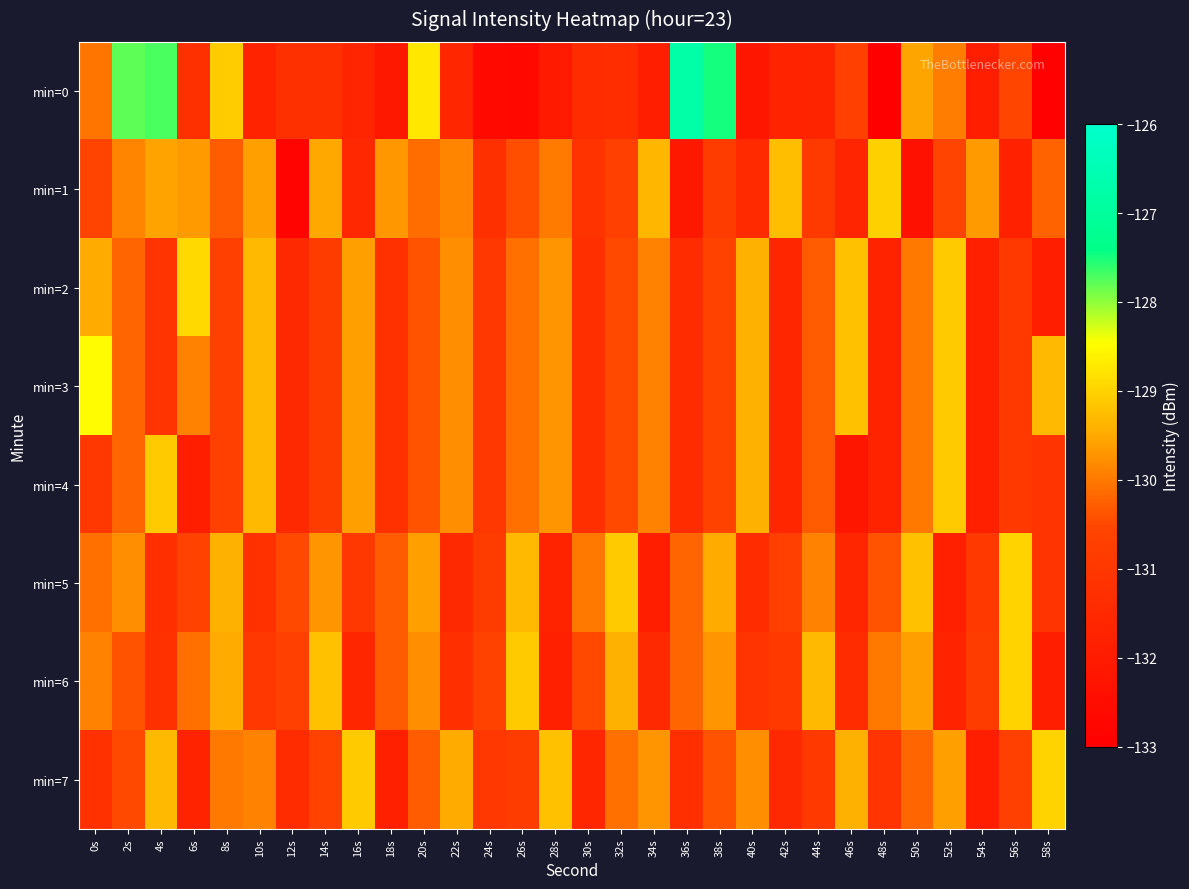

Reading left to right, list all the values displayed in this chart.

min=0: 0s=-130.0	2s=-127.8	4s=-127.7	6s=-131.3	8s=-129.1	10s=-131.7	12s=-131.3	14s=-131.2	16s=-131.6	18s=-132.1	20s=-128.8	22s=-131.6	24s=-132.6	26s=-132.7	28s=-132.0	30s=-131.4	32s=-131.4	34s=-131.9	36s=-126.8	38s=-127.5	40s=-132.2	42s=-131.7	44s=-131.7	46s=-130.7	48s=-133.0	50s=-129.5	52s=-130.0	54s=-131.9	56s=-130.5	58s=-132.9
min=1: 0s=-130.6	2s=-129.9	4s=-129.6	6s=-129.7	8s=-130.3	10s=-129.6	12s=-132.8	14s=-129.5	16s=-131.5	18s=-129.7	20s=-130.1	22s=-129.9	24s=-131.2	26s=-130.5	28s=-130.0	30s=-131.1	32s=-130.7	34s=-129.3	36s=-132.1	38s=-130.8	40s=-131.5	42s=-129.2	44s=-130.9	46s=-131.7	48s=-129.0	50s=-132.3	52s=-130.6	54s=-129.7	56s=-131.8	58s=-130.2
min=2: 0s=-129.5	2s=-130.2	4s=-131.1	6s=-128.9	8s=-130.7	10s=-129.3	12s=-131.5	14s=-130.8	16s=-129.6	18s=-131.2	20s=-130.4	22s=-129.8	24s=-131.0	26s=-130.1	28s=-129.7	30s=-131.3	32s=-130.5	34s=-129.9	36s=-131.4	38s=-130.6	40s=-129.4	42s=-131.6	44s=-130.3	46s=-129.2	48s=-131.7	50s=-130.0	52s=-129.1	54s=-131.8	56s=-130.9	58s=-131.9
min=3: 0s=-128.5	2s=-130.2	4s=-131.1	6s=-129.9	8s=-130.7	10s=-129.3	12s=-131.5	14s=-130.8	16s=-129.6	18s=-131.2	20s=-130.4	22s=-129.8	24s=-131.0	26s=-130.1	28s=-129.7	30s=-131.3	32s=-130.5	34s=-129.9	36s=-131.4	38s=-130.6	40s=-129.4	42s=-131.6	44s=-130.3	46s=-129.2	48s=-131.7	50s=-130.0	52s=-129.1	54s=-131.8	56s=-130.9	58s=-129.3
min=4: 0s=-131.0	2s=-130.2	4s=-129.1	6s=-131.9	8s=-130.7	10s=-129.3	12s=-131.5	14s=-130.8	16s=-129.6	18s=-131.2	20s=-130.4	22s=-129.8	24s=-131.0	26s=-130.1	28s=-129.7	30s=-131.3	32s=-130.5	34s=-129.9	36s=-131.4	38s=-130.6	40s=-129.4	42s=-131.6	44s=-130.3	46s=-132.2	48s=-131.7	50s=-130.0	52s=-129.1	54s=-131.8	56s=-130.9	58s=-131.1
min=5: 0s=-130.1	2s=-129.8	4s=-131.3	6s=-130.6	8s=-129.4	10s=-131.2	12s=-130.5	14s=-129.7	16s=-131.0	18s=-130.3	20s=-129.6	22s=-131.5	24s=-130.8	26s=-129.3	28s=-131.7	30s=-130.0	32s=-129.1	34s=-131.9	36s=-130.2	38s=-129.5	40s=-131.4	42s=-130.7	44s=-129.9	46s=-131.6	48s=-130.4	50s=-129.2	52s=-131.8	54s=-130.9	56s=-129.0	58s=-131.1
min=6: 0s=-129.9	2s=-130.4	4s=-131.2	6s=-130.1	8s=-129.5	10s=-131.0	12s=-130.7	14s=-129.2	16s=-131.6	18s=-130.3	20s=-129.8	22s=-131.3	24s=-130.6	26s=-129.1	28s=-131.8	30s=-130.5	32s=-129.4	34s=-131.5	36s=-130.2	38s=-129.7	40s=-131.1	42s=-130.9	44s=-129.3	46s=-131.4	48s=-130.0	50s=-129.6	52s=-131.7	54s=-130.8	56s=-129.0	58s=-131.9
min=7: 0s=-131.2	2s=-130.5	4s=-129.3	6s=-131.7	8s=-130.0	10s=-129.9	12s=-131.4	14s=-130.6	16s=-129.1	18s=-131.8	20s=-130.3	22s=-129.5	24s=-131.0	26s=-130.8	28s=-129.2	30s=-131.6	32s=-130.1	34s=-129.7	36s=-131.3	38s=-130.4	40s=-129.8	42s=-131.5	44s=-130.9	46s=-129.4	48s=-131.1	50s=-130.2	52s=-129.6	54s=-131.9	56s=-130.7	58s=-129.0